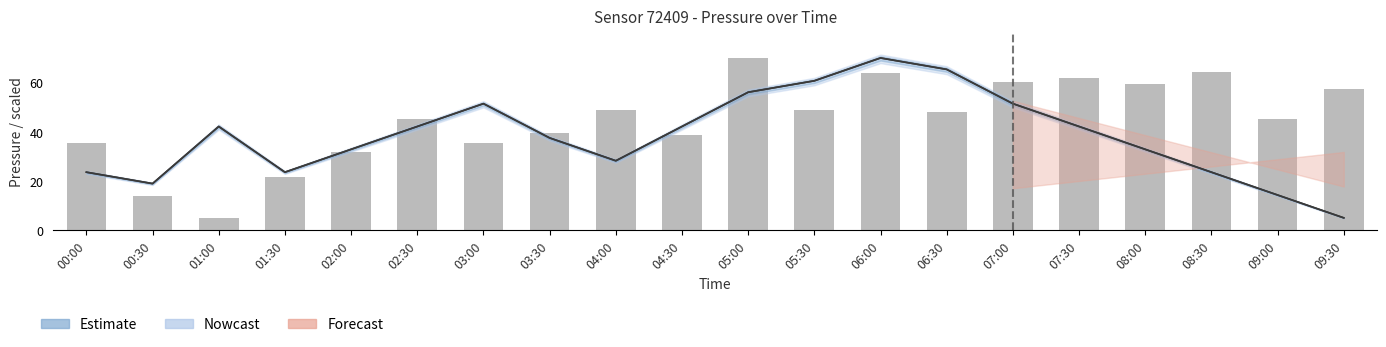

Where is the data nearest to the value 37?

00:00